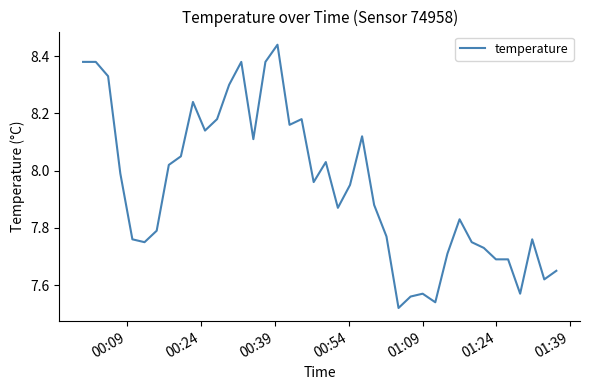

What is the difference between the maximum and minimum values?

0.9